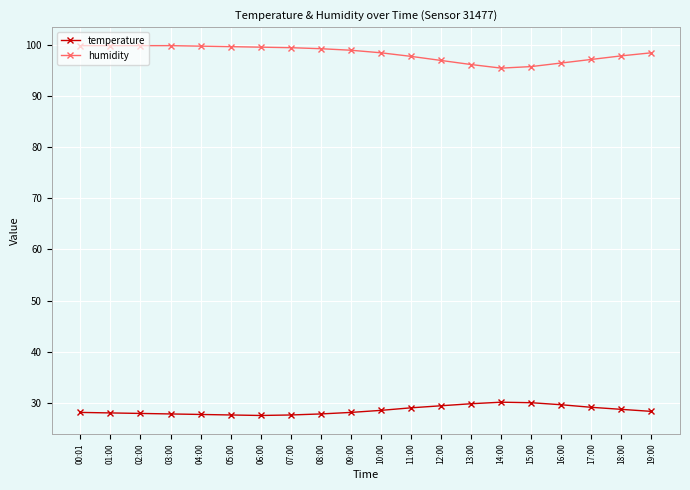

The value of temperature at 08:00 is 27.8. True or false?

True